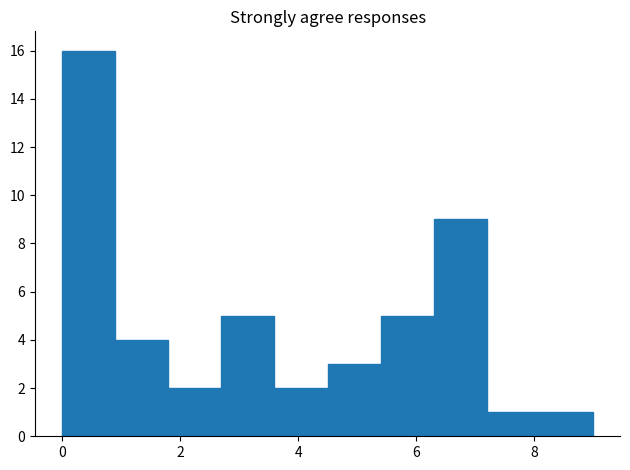

How tall is the bar that spans 3.6 to 4.5 on the x-axis? Neither the bar edges nor the heights are printed on the chart, so give them approximately, as read against the axes.

2